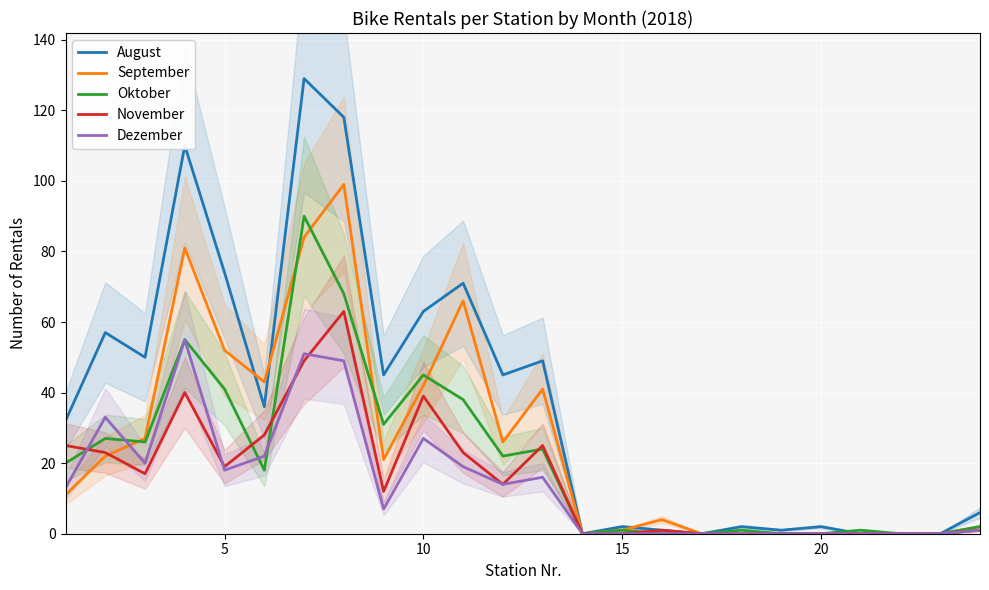

What is the maximum value for November?

63